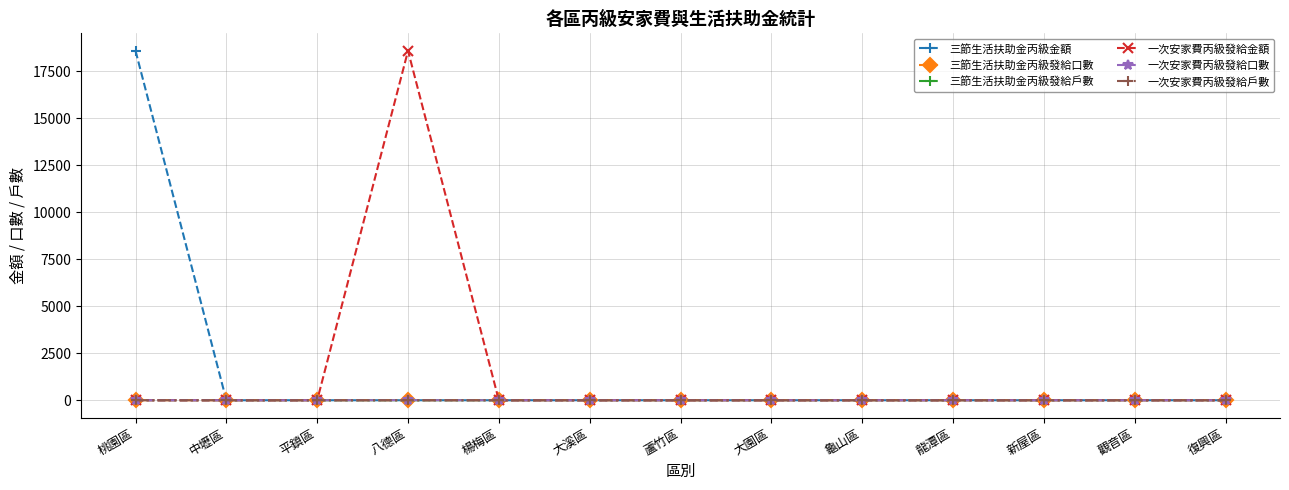

What is the label of the 4th point from the right?

龍潭區